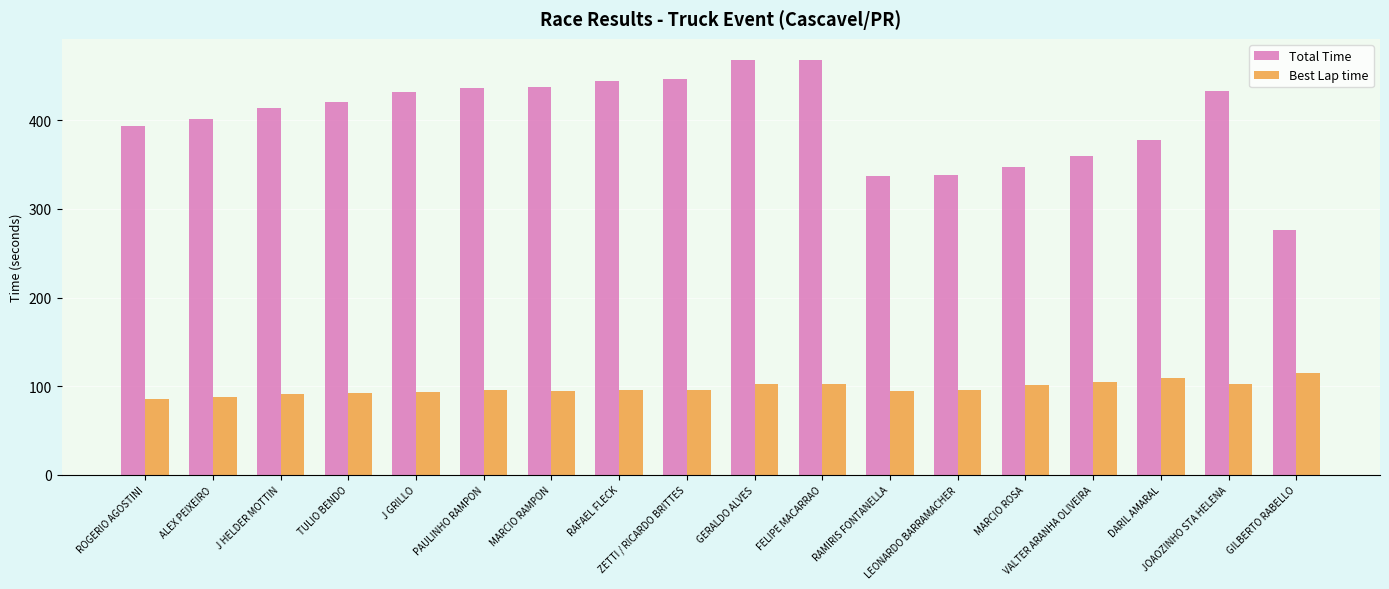

At which label does Best Lap time first exceed 95?

PAULINHO RAMPON